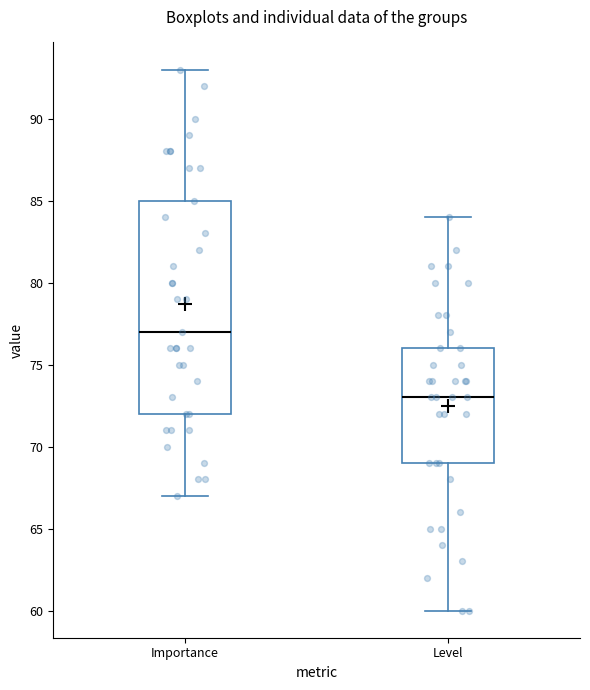

Comparing the boxes themselves (not the whiskers), which one is the tallest?

Importance